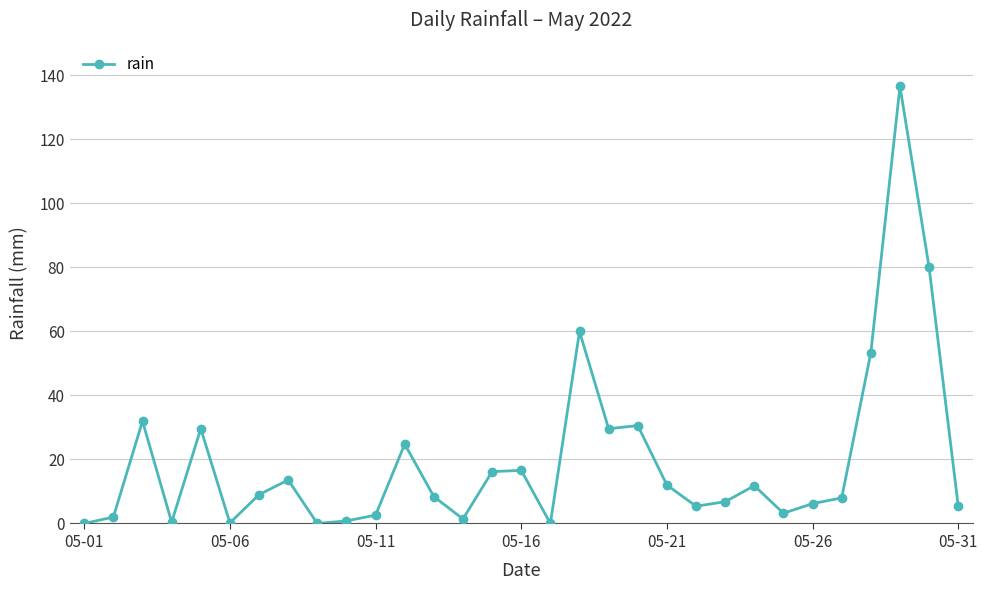

True or false: the data has more than 2 interior local peaks.

True